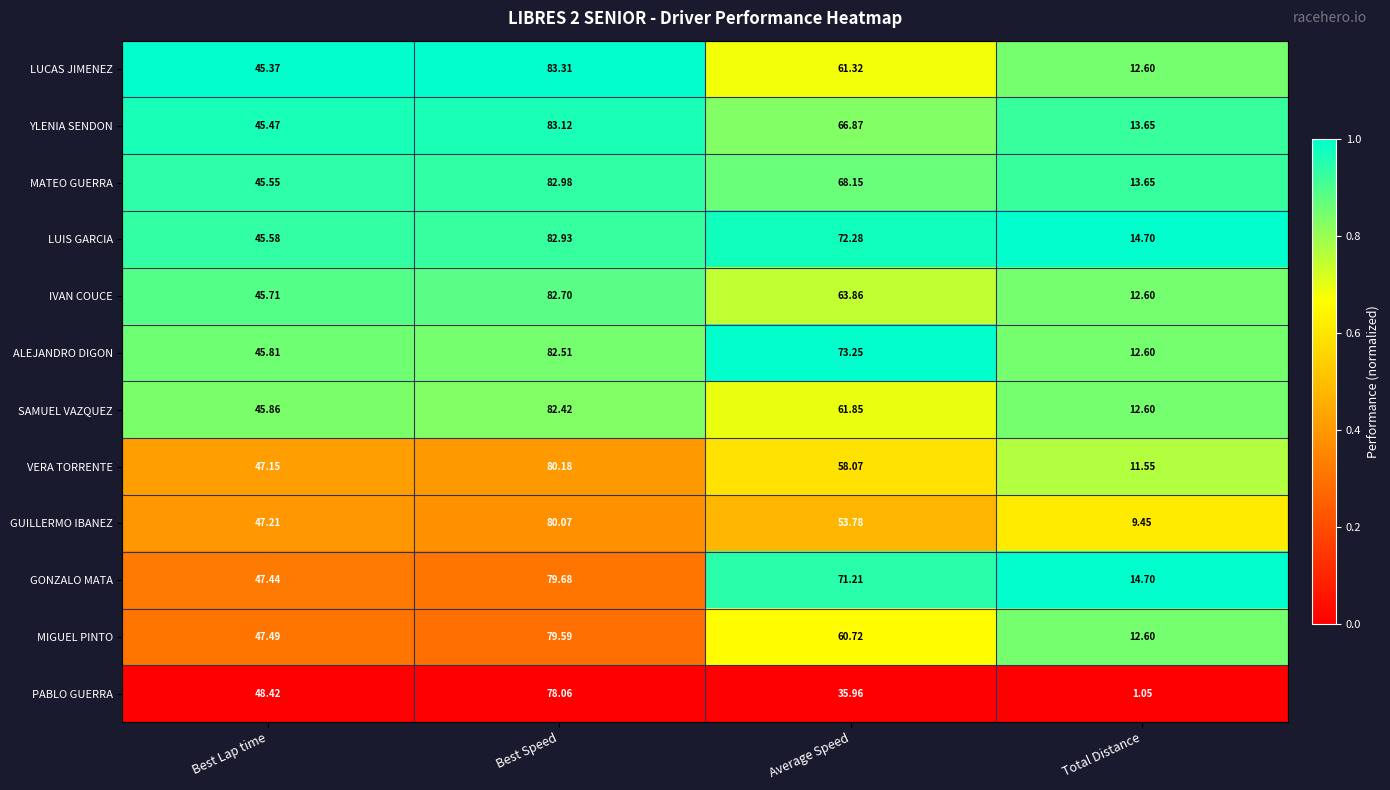

Which series has the largest range (max minus min)?

PABLO GUERRA